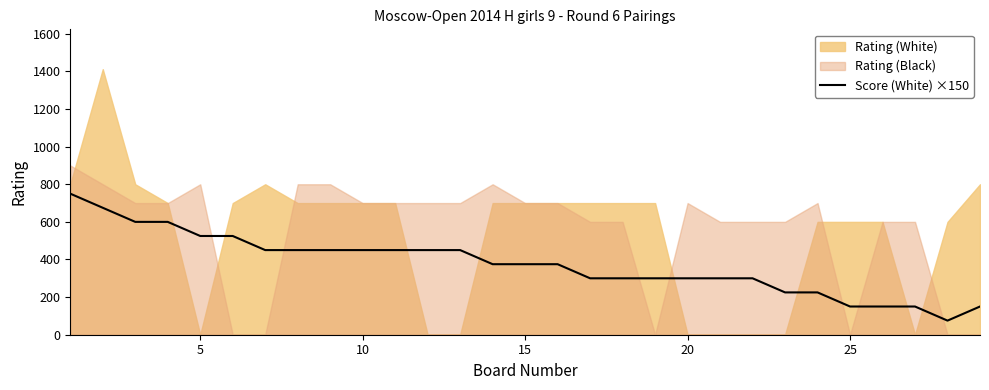

The value of Score (White) ×150 at 20 is 504. True or false?

False